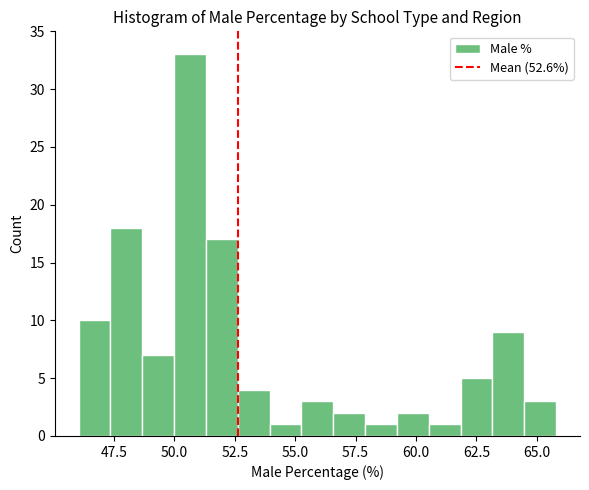

Around what value on the x-axis is the tallest bar? Give the approximate position of its centre, as read against the axis.

50.5